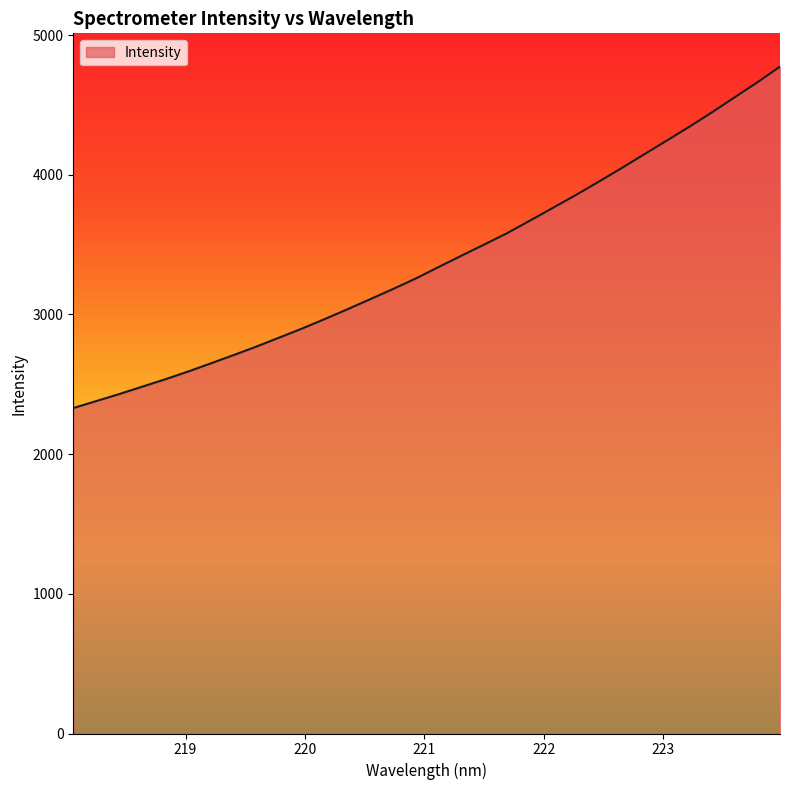

What is the maximum value shown in the chart?

4774.0